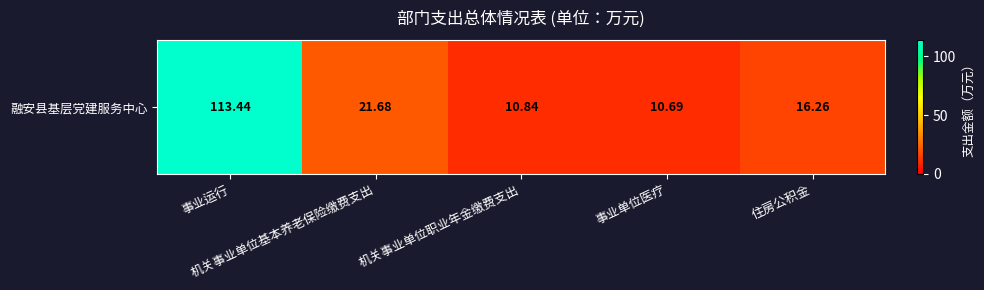

What is the approximate value at 住房公积金?

16.3